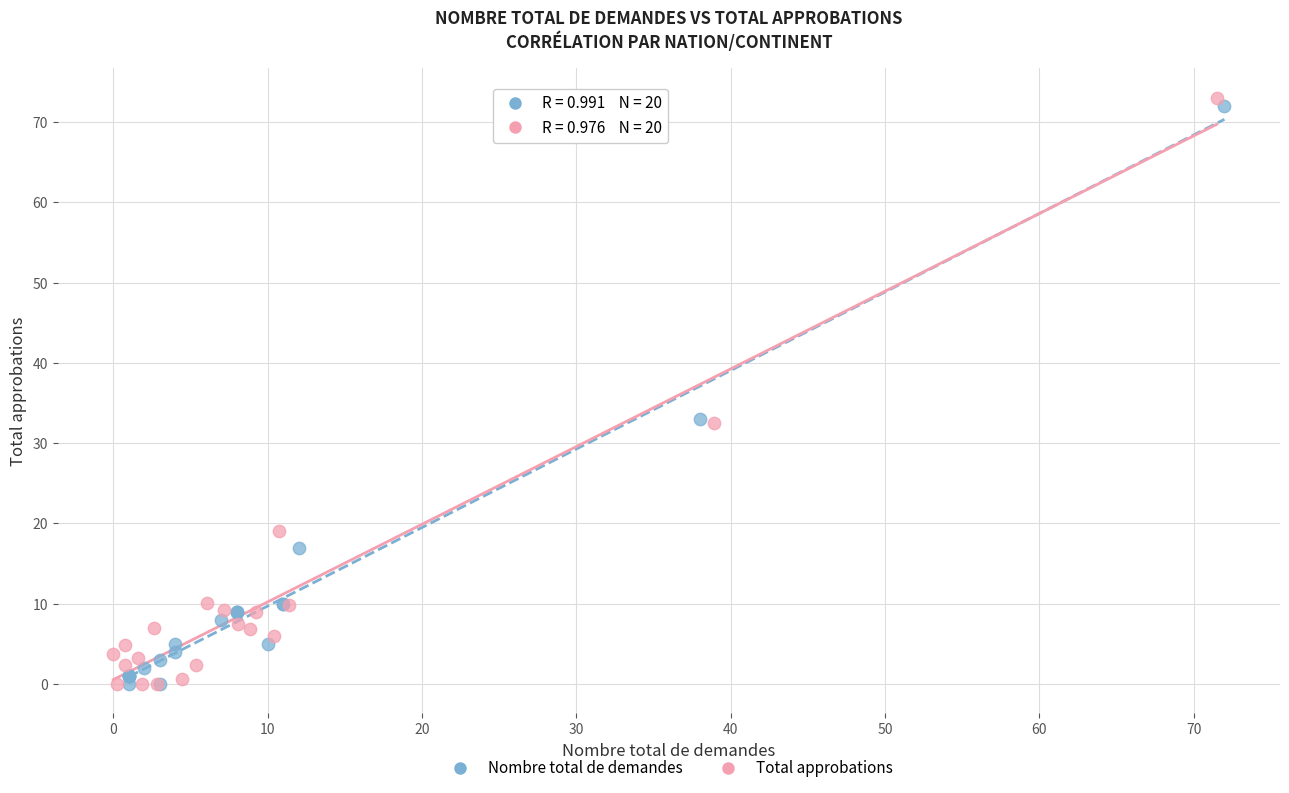

What are all the series names shown in the legend?

Nombre total de demandes, Total approbations